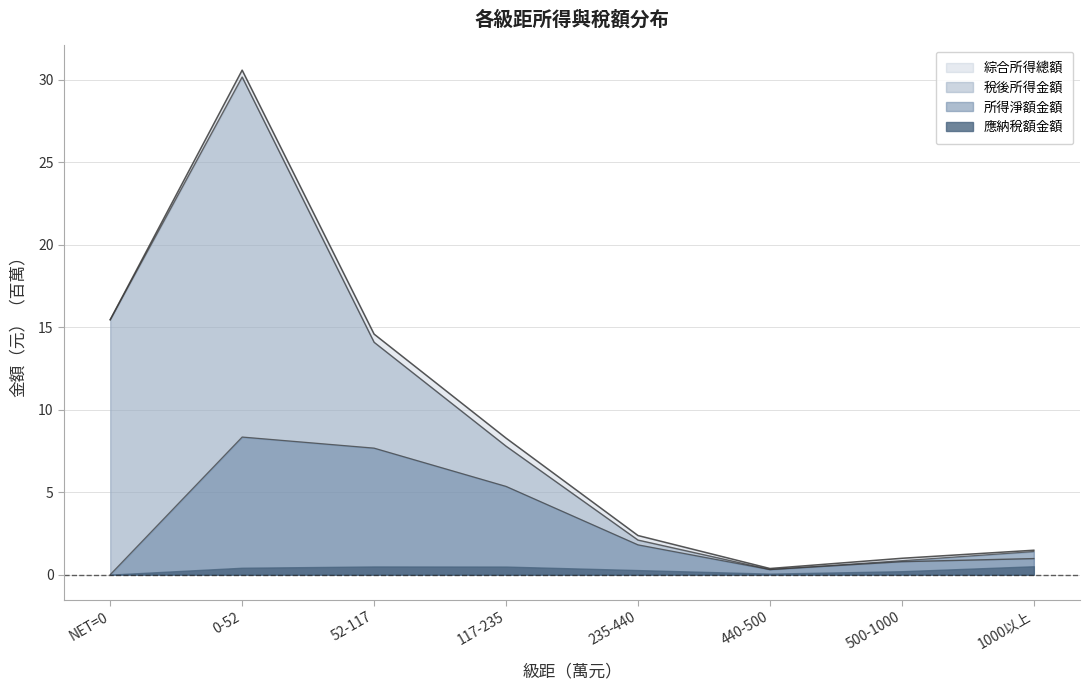

What is the difference between the 稅後所得金額 values at 500-1000 and 235-440?

1.3